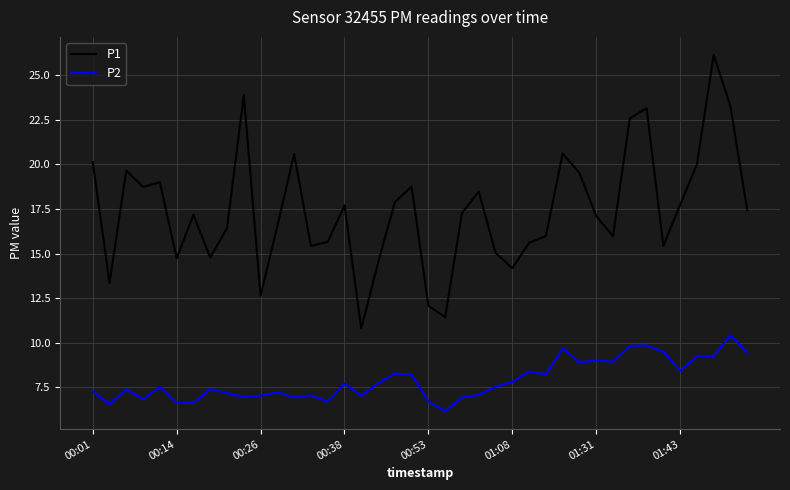

What is the minimum value shown in the chart?

6.2